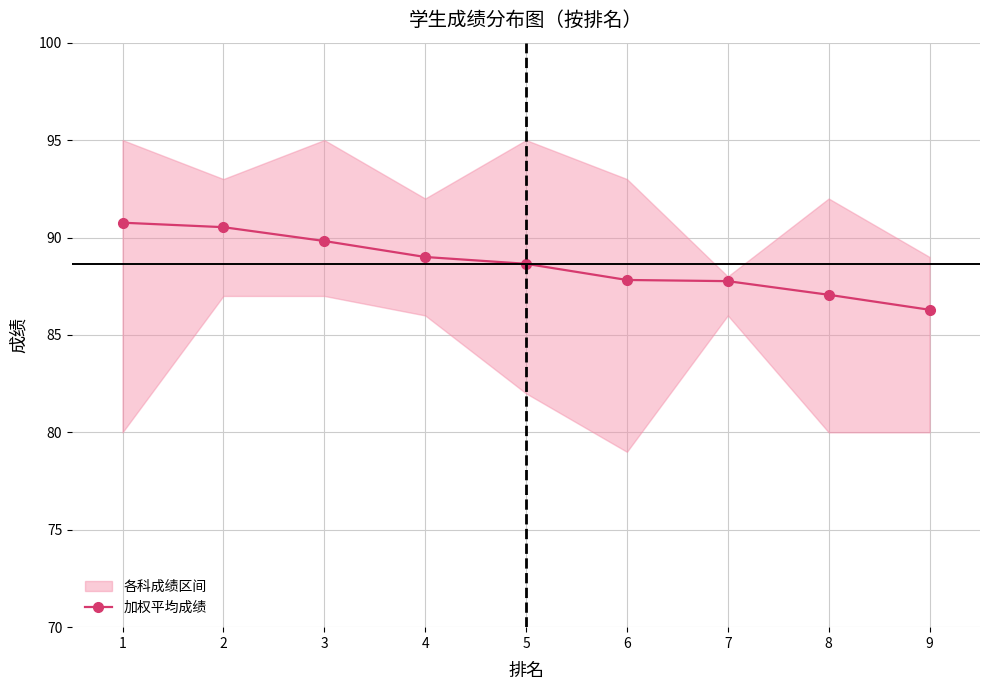

What is the sum of all values?

797.7